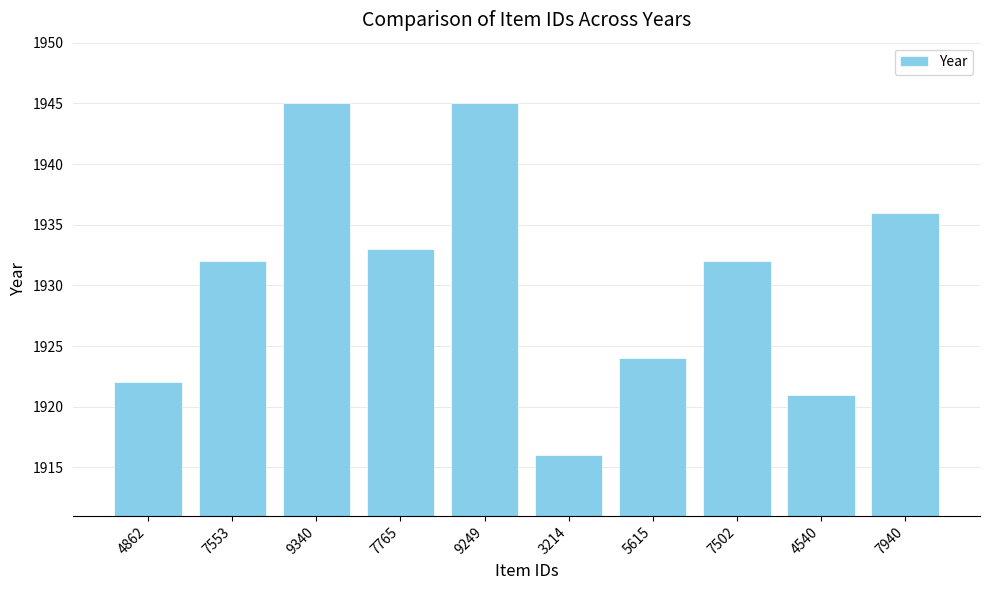

What is the change in value from 3214 to 7502?

+16